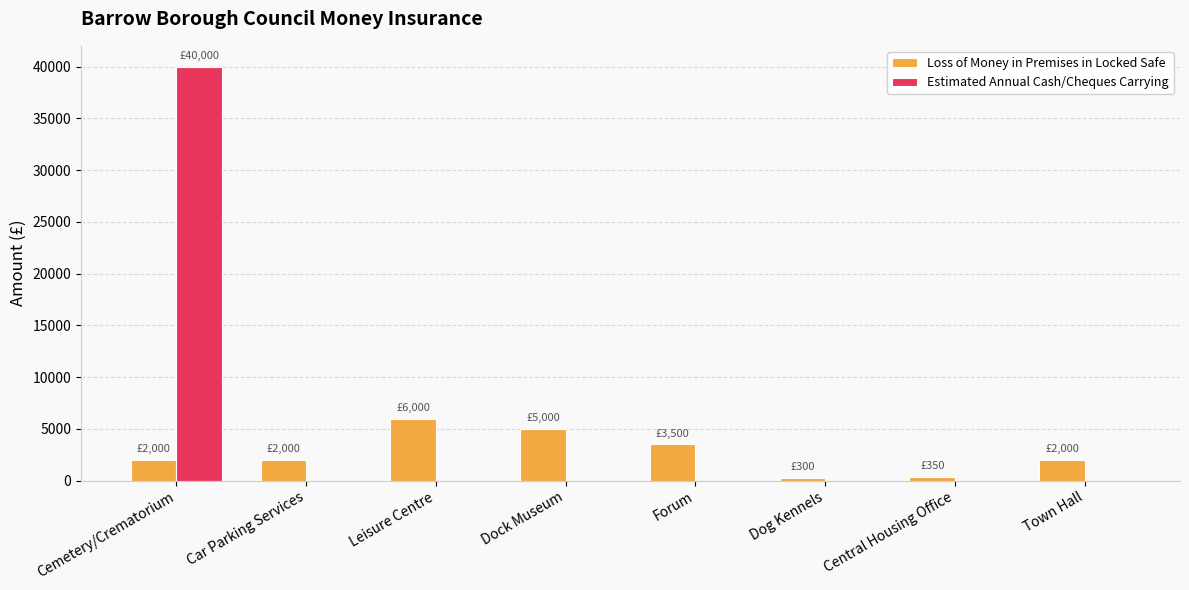

What is the total value across all series at Car Parking Services?

2000